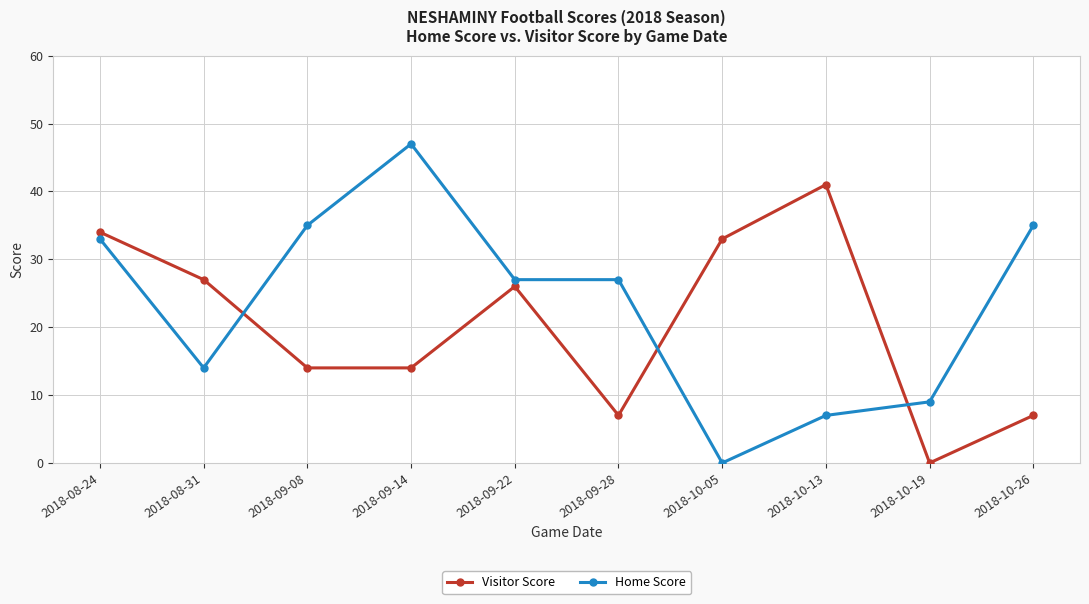

True or false: Visitor Score has more than 1 points higher than both neighbors.

True